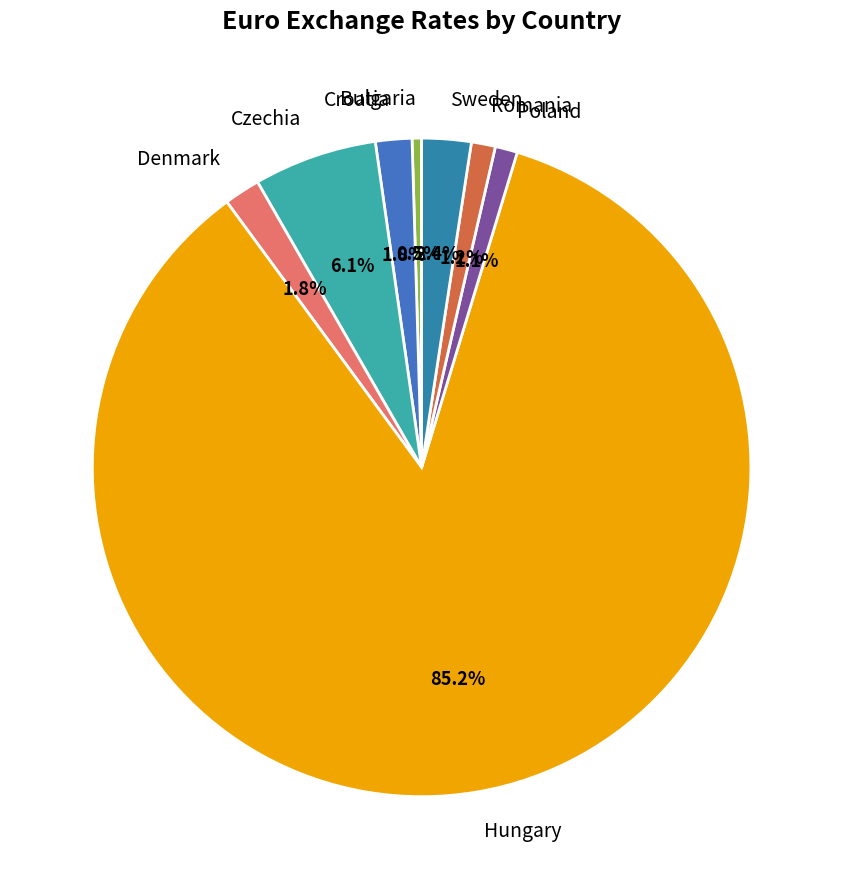

Is it true that Romania is 1% of the pie?

True